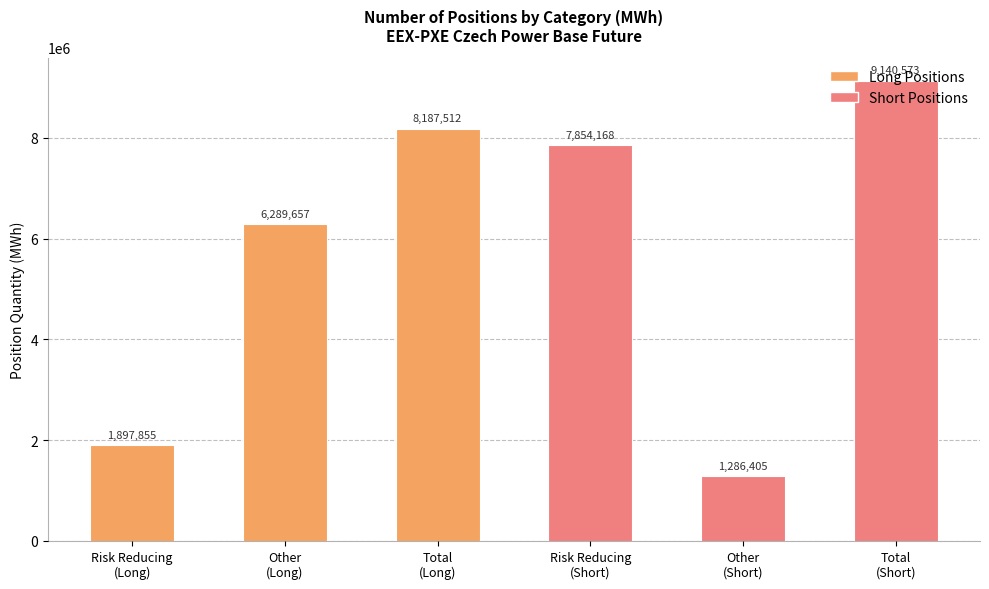

What is the value of the 3rd bar from the left?

8187512